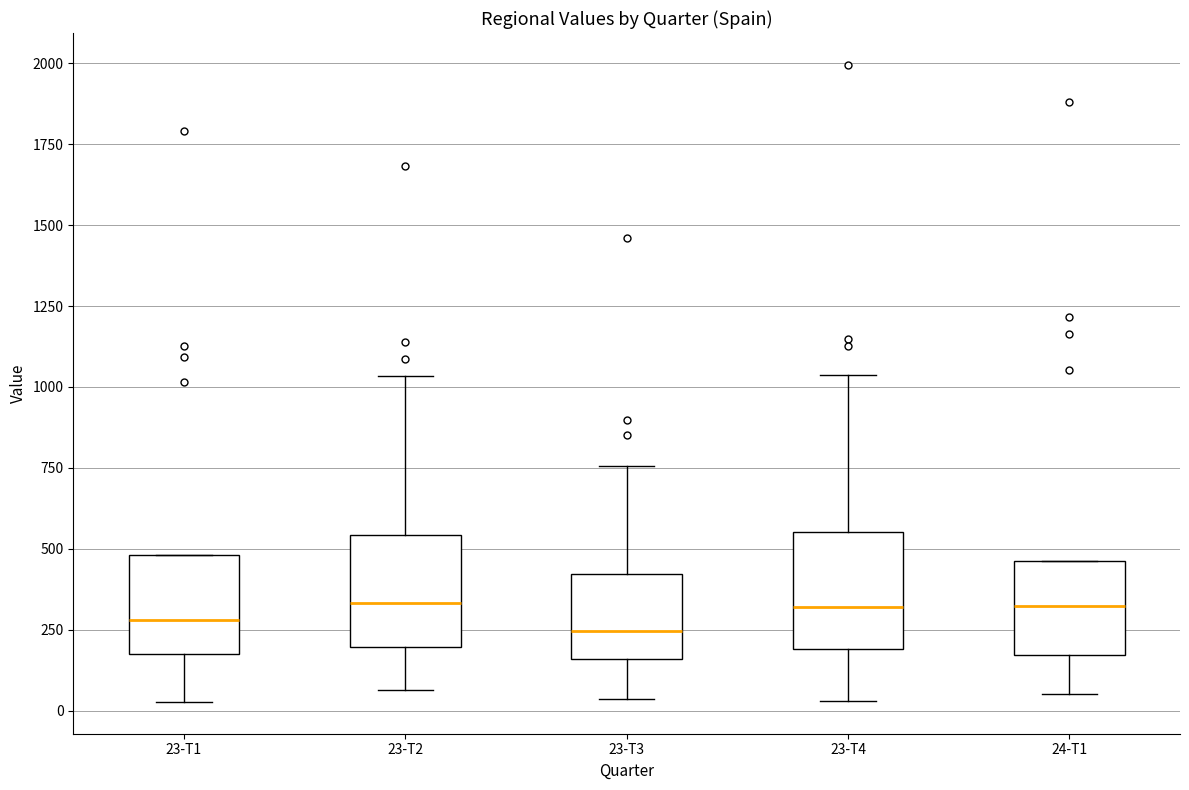

Reading left to right, read every box against the y-axis: the position of its median line, the range the box covers, and the ends of its whiskers. The values are not printed on the chart, so give them approximately, as read against the axis.

23-T1: median 300, box 200 to 500, whiskers 50 to 500
23-T2: median 350, box 200 to 550, whiskers 50 to 1050
23-T3: median 250, box 150 to 400, whiskers 50 to 750
23-T4: median 300, box 200 to 550, whiskers 50 to 1050
24-T1: median 300, box 150 to 450, whiskers 50 to 450